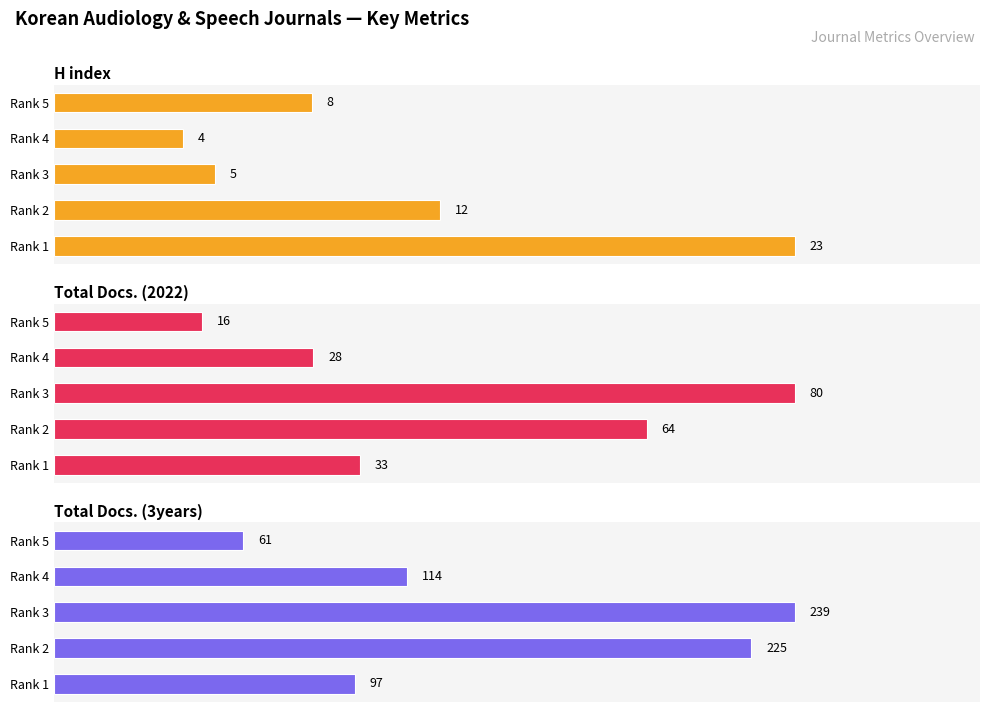

How many data points in Total Docs. (2022) are above 33?

2